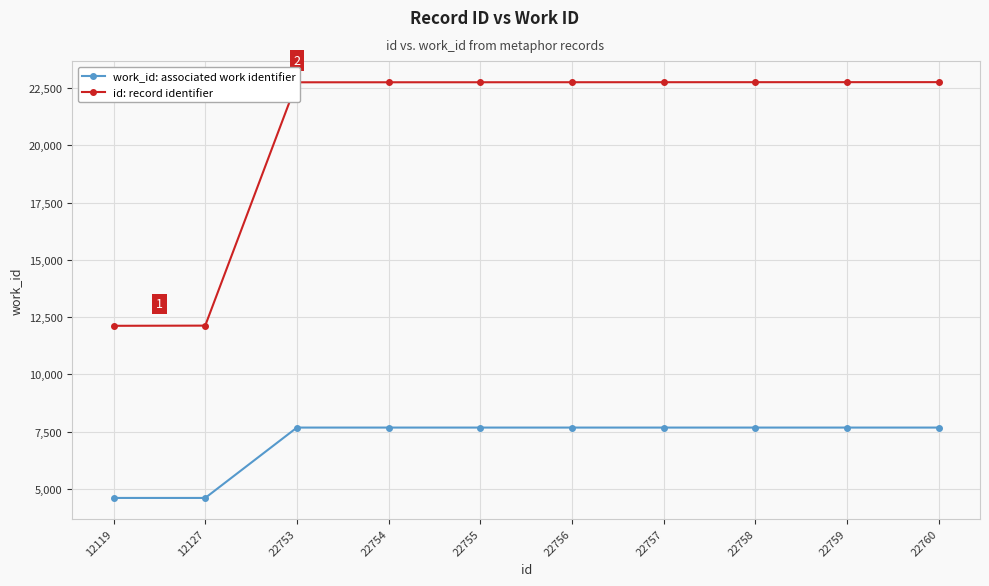

What is the smallest value displayed?

4602